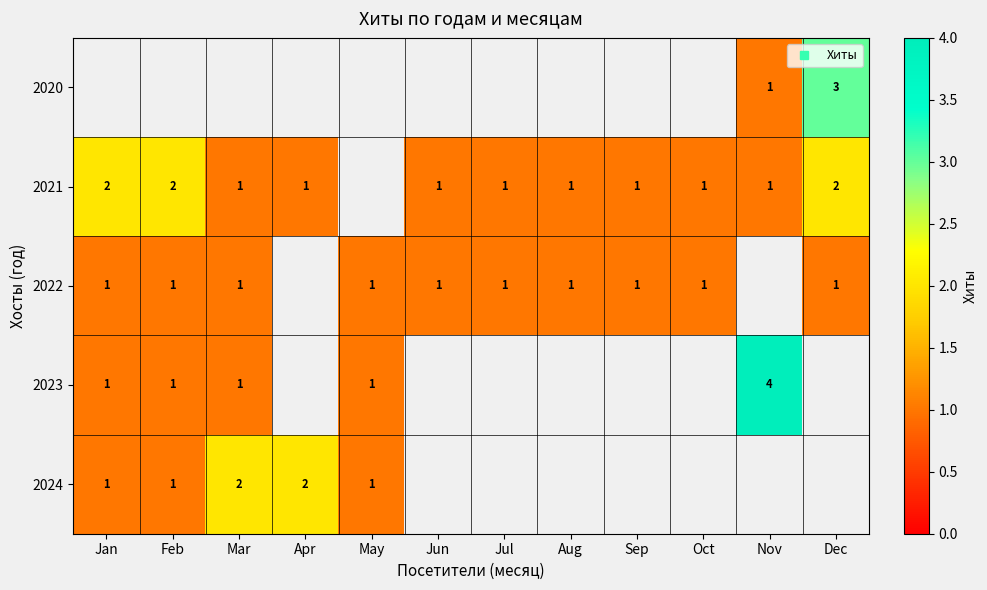

Which series has the largest range (max minus min)?

2023